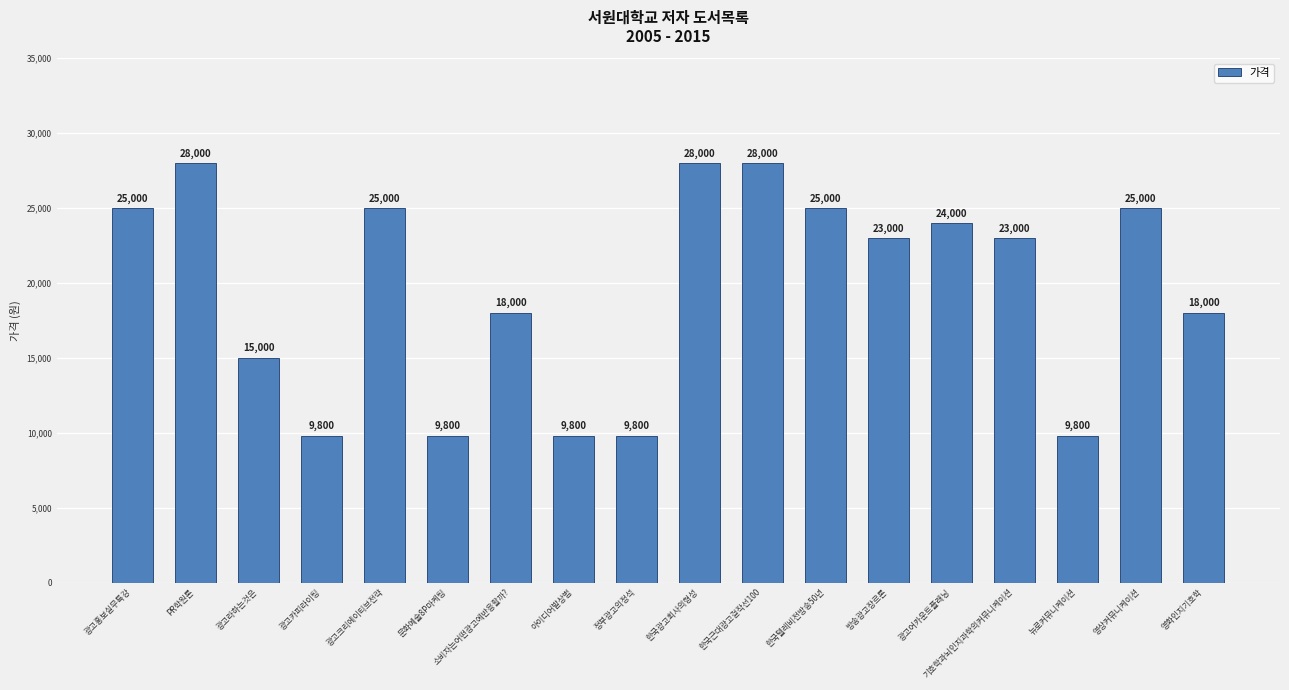

What is the sum of all values?

354000